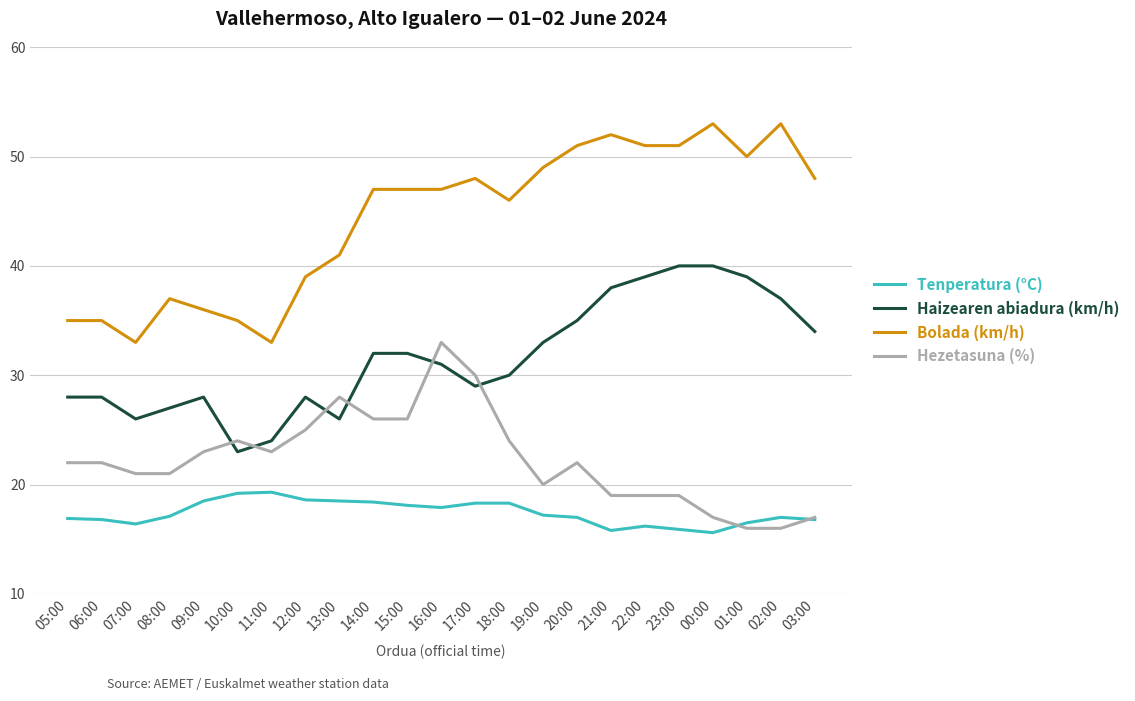

List the series in order of their peak value, highest first.

Bolada (km/h), Haizearen abiadura (km/h), Hezetasuna (%), Tenperatura (°C)